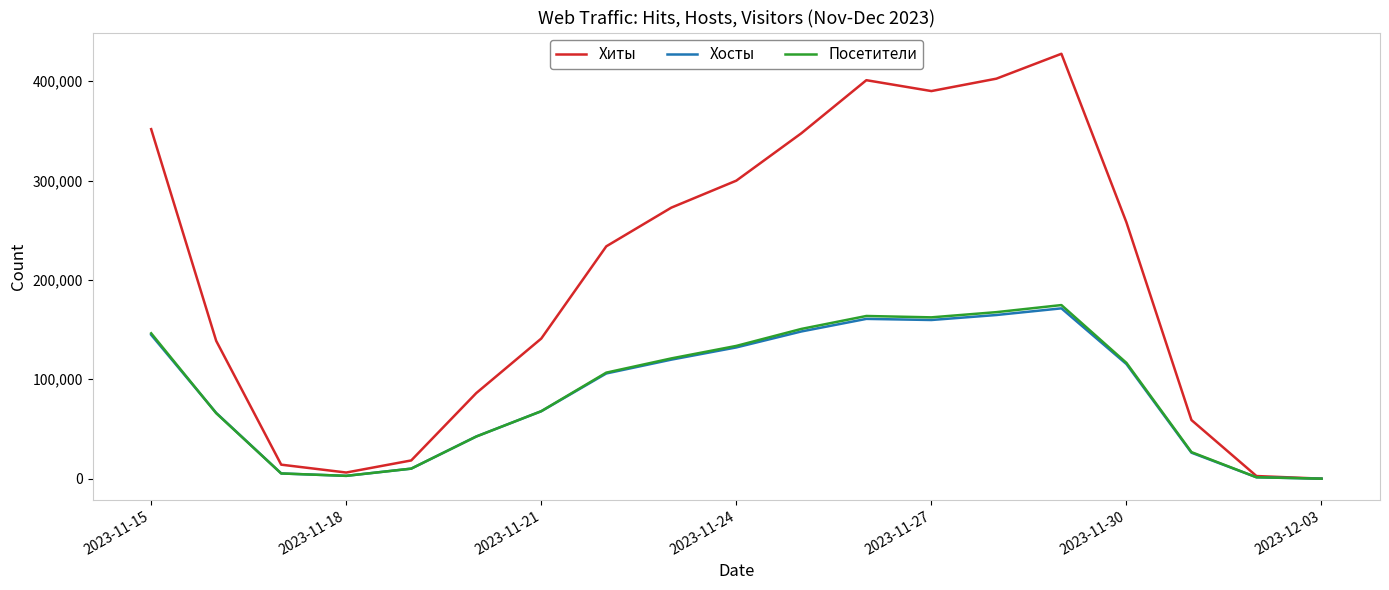

Which series has the largest range (max minus min)?

Хиты